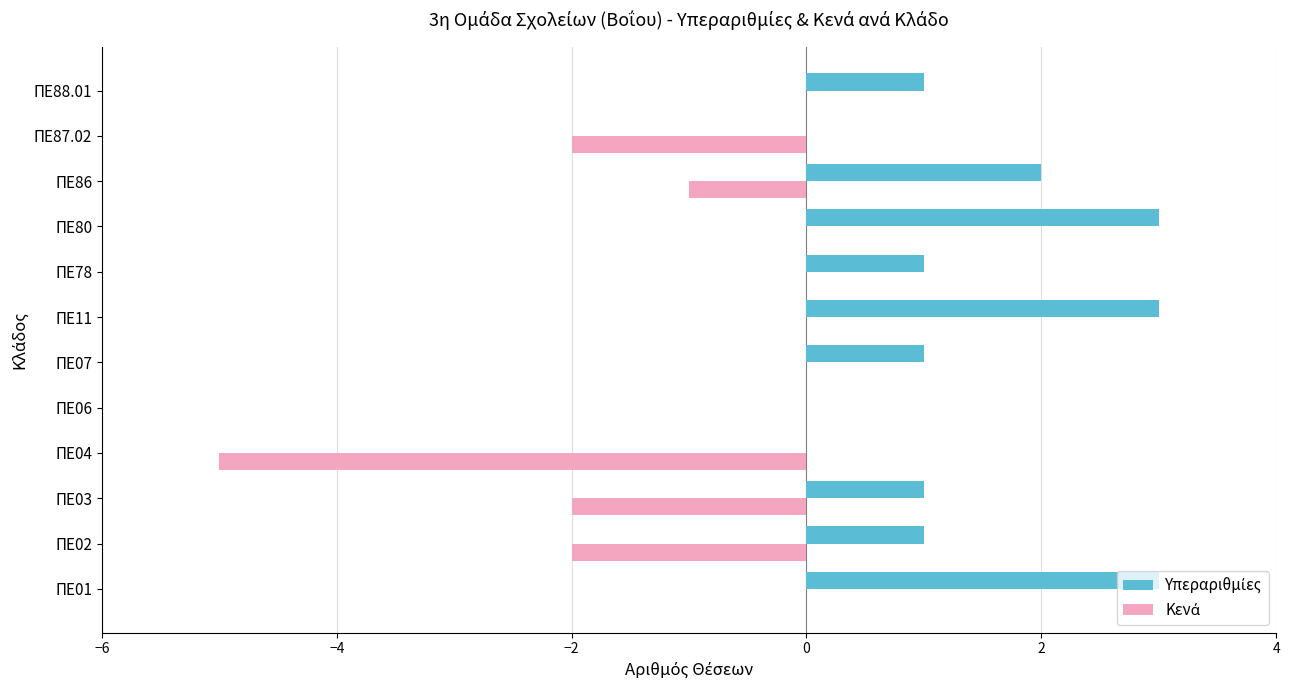

How many categories are shown in the chart?

12